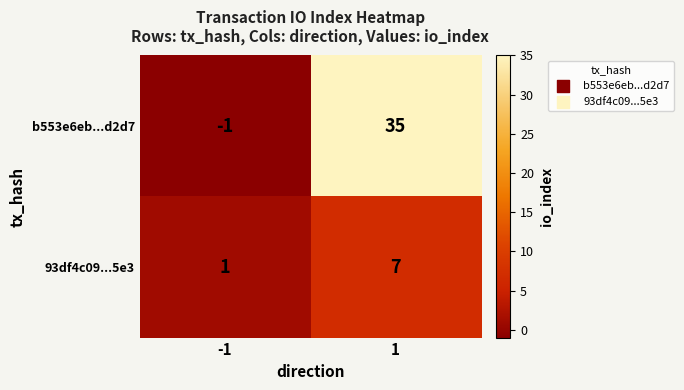

Rank the series at 1 from highest to lowest value.

b553e6eb...d2d7, 93df4c09...5e3